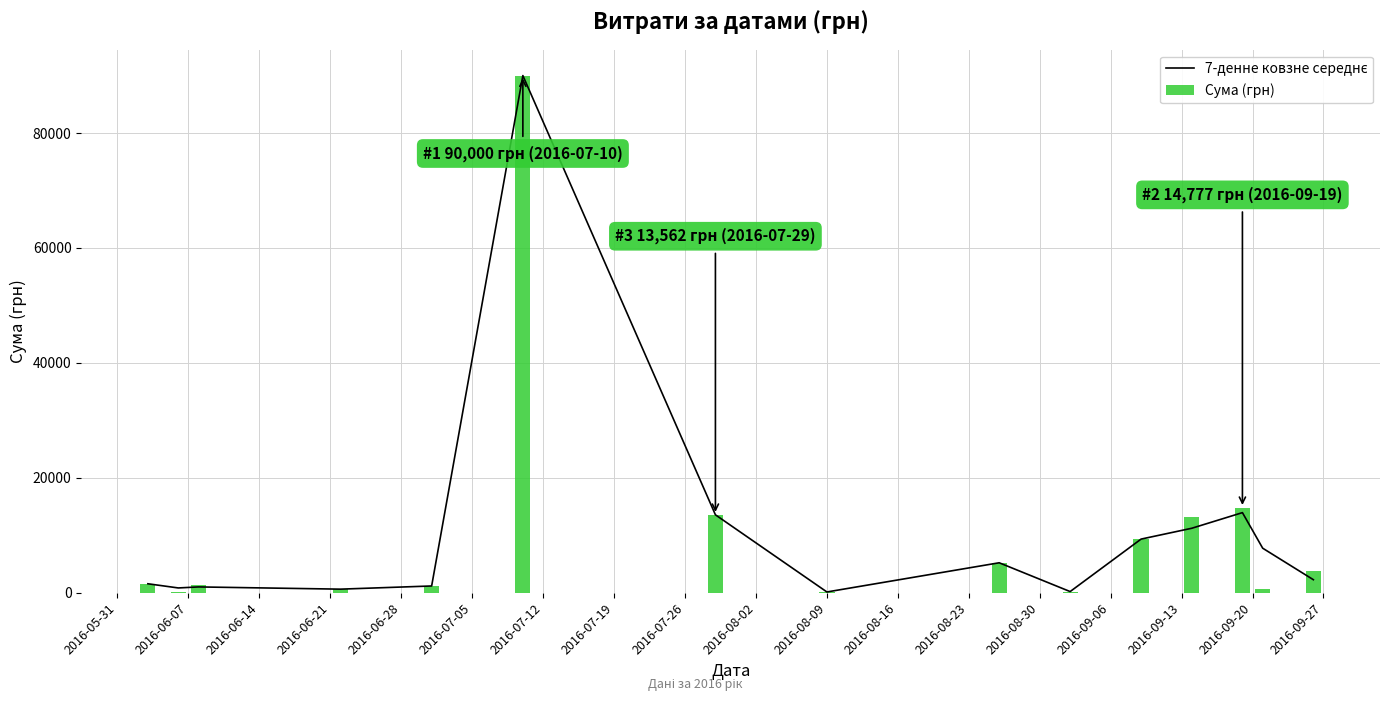

How many distinct data groups are displayed?

2